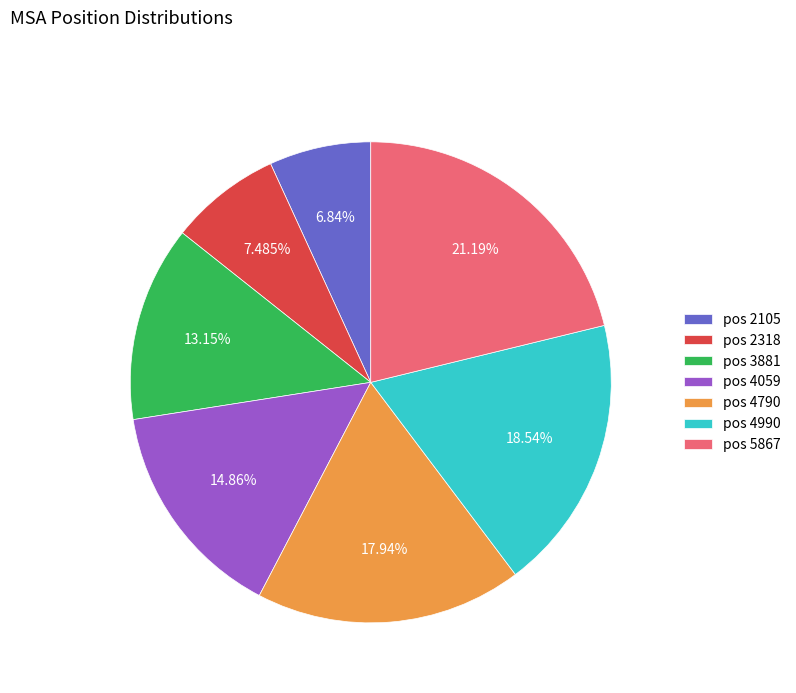

Does pos 4790 account for over 50% of the chart?

No